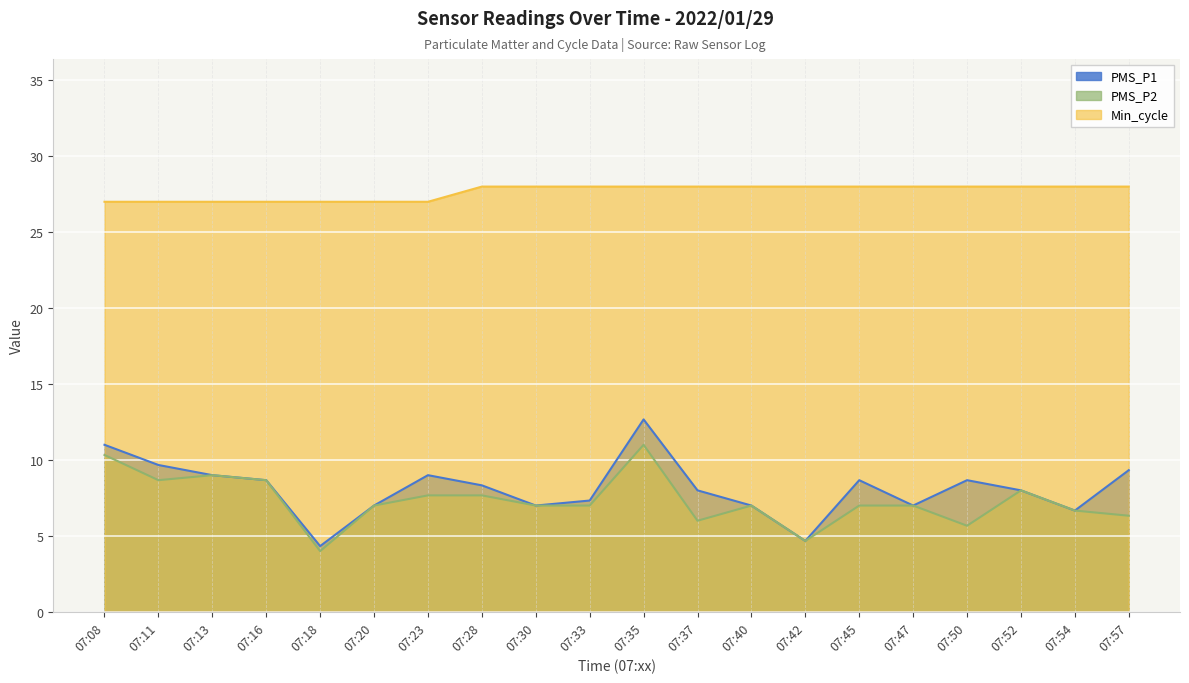

How many values in the Min_cycle series are below 28?

7